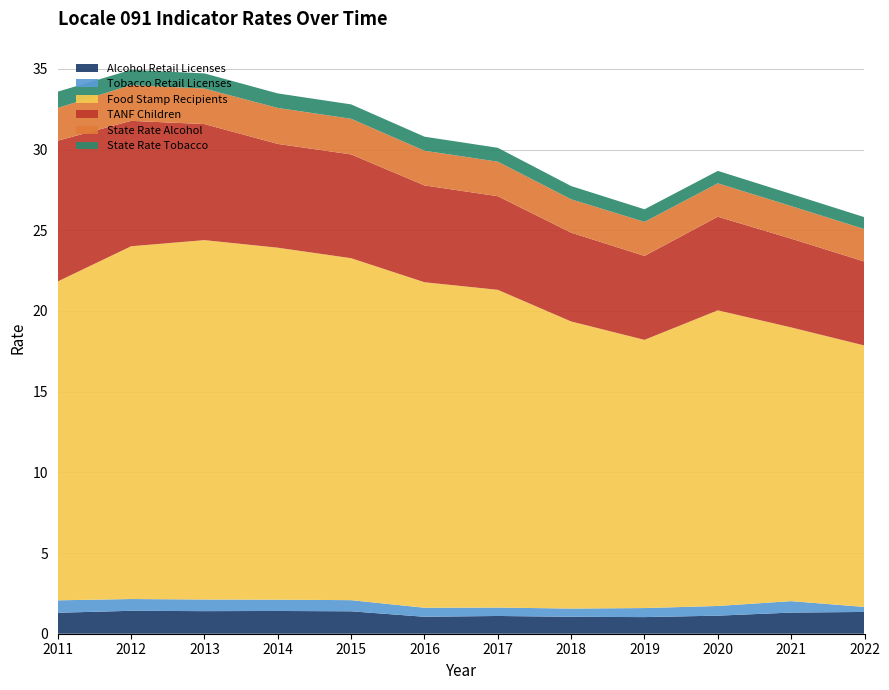

Reading right to left, list all the values displayed in this chart.

Alcohol Retail Licenses: 2022=1.4	2021=1.3	2020=1.1	2019=1.0	2018=1.1	2017=1.1	2016=1.1	2015=1.4	2014=1.4	2013=1.4	2012=1.4	2011=1.3
Tobacco Retail Licenses: 2022=0.3	2021=0.7	2020=0.6	2019=0.6	2018=0.5	2017=0.5	2016=0.6	2015=0.7	2014=0.7	2013=0.7	2012=0.7	2011=0.8
Food Stamp Recipients: 2022=16.2	2021=17.0	2020=18.3	2019=16.6	2018=17.8	2017=19.7	2016=20.2	2015=21.2	2014=21.8	2013=22.3	2012=21.9	2011=19.8
TANF Children: 2022=5.2	2021=5.5	2020=5.8	2019=5.2	2018=5.5	2017=5.8	2016=6.0	2015=6.4	2014=6.4	2013=7.2	2012=7.8	2011=8.7
State Rate Alcohol: 2022=2.0	2021=2.0	2020=2.1	2019=2.1	2018=2.1	2017=2.1	2016=2.1	2015=2.2	2014=2.2	2013=2.2	2012=2.2	2011=2.0
State Rate Tobacco: 2022=0.7	2021=0.8	2020=0.8	2019=0.8	2018=0.8	2017=0.9	2016=0.9	2015=0.9	2014=0.9	2013=0.9	2012=0.9	2011=1.0